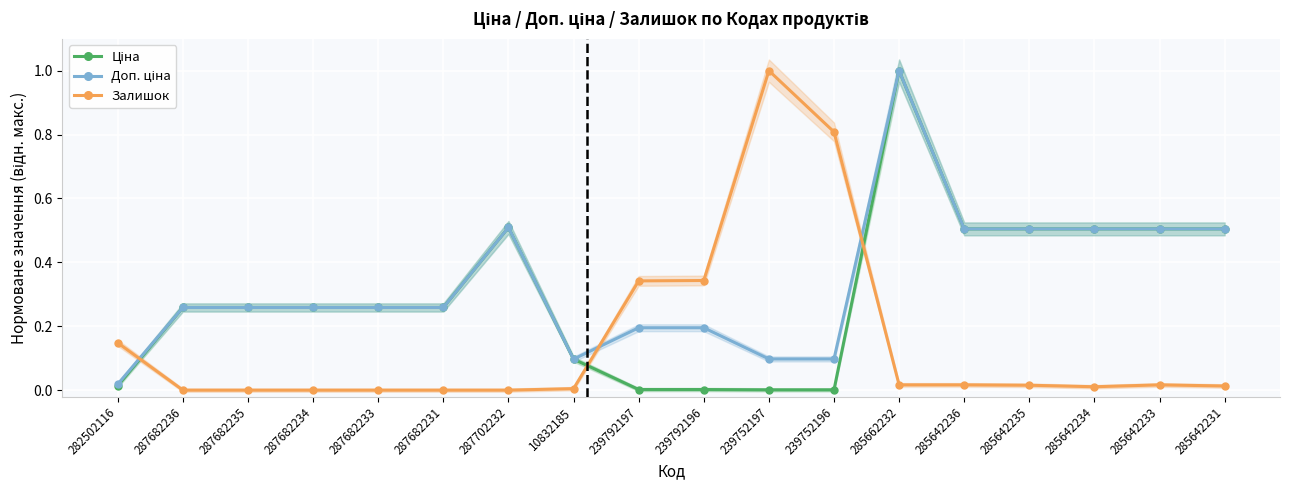

What is the sum of all Доп. ціна values?

6.0